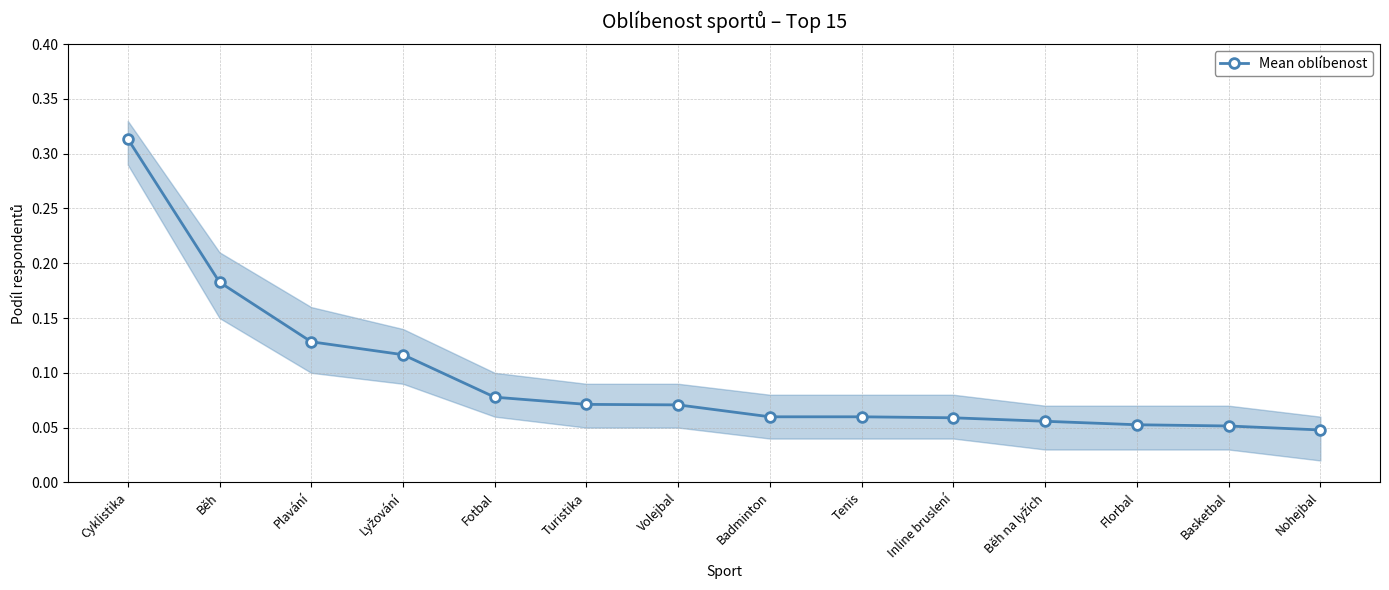

What is the change in value from Lyžování to Florbal?

-0.1